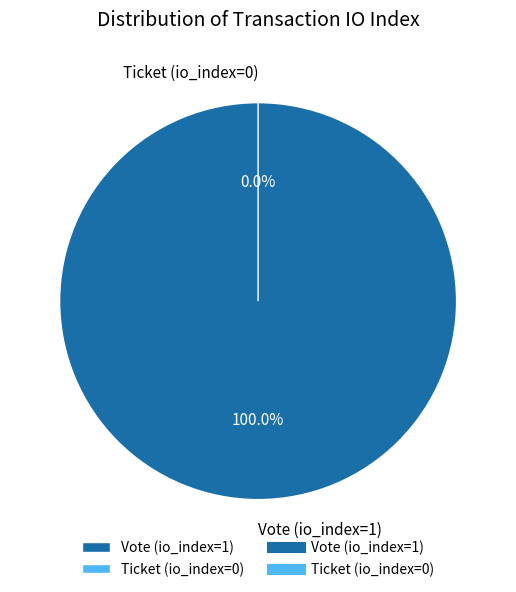

To the nearest percent, what is the difference between the largest and smallest slice percentages?

100%